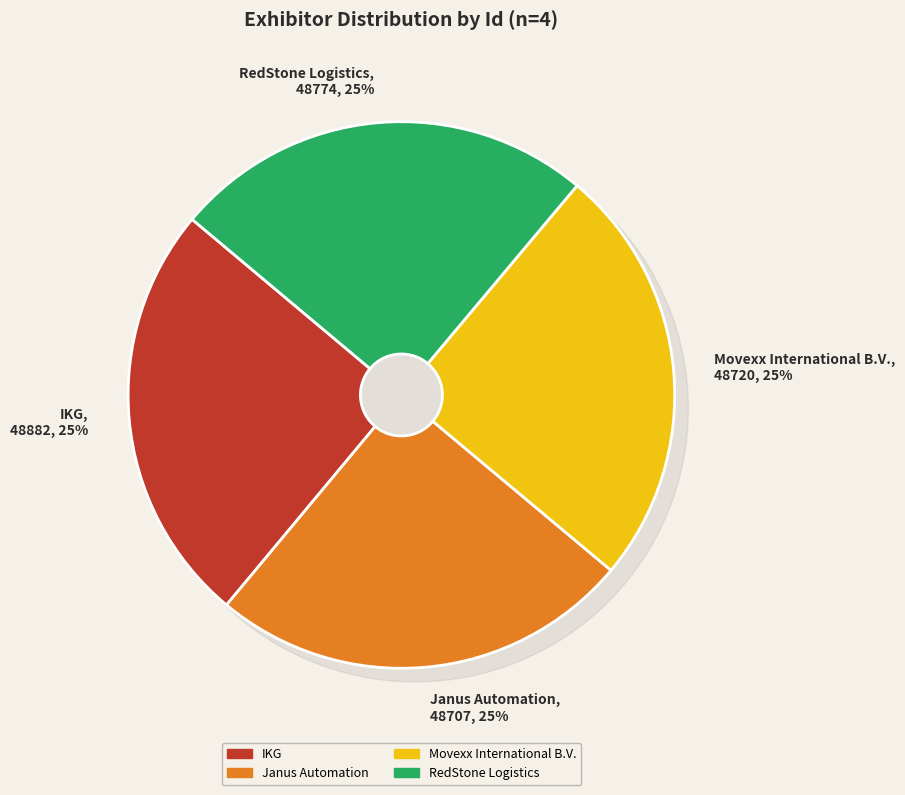

What is the smallest slice in the pie chart?

Janus Automation